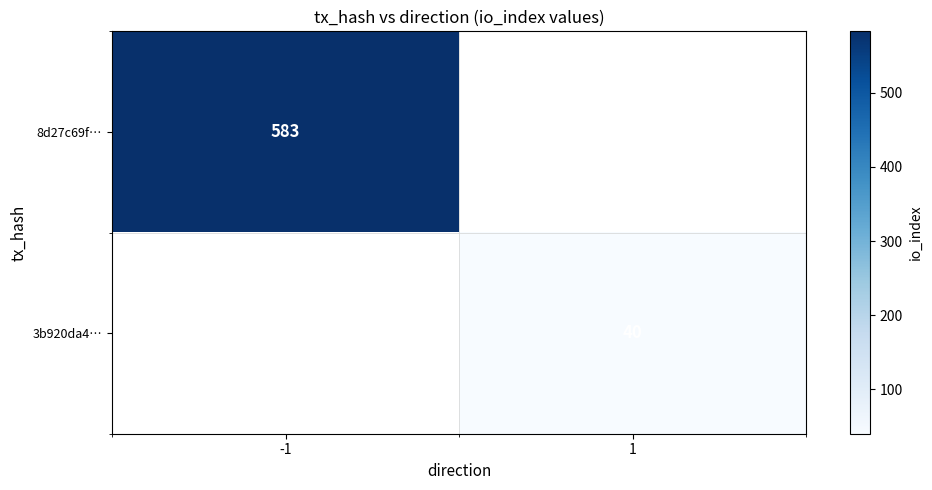

The 8d27c69f… series shows 583 at -1. True or false?

True